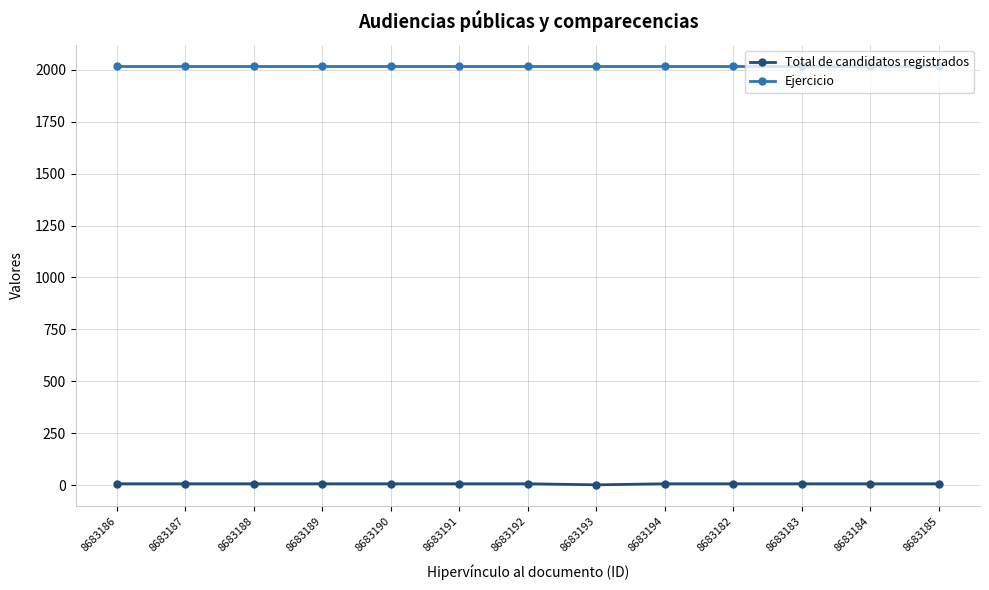

What is the maximum value shown in the chart?

2021